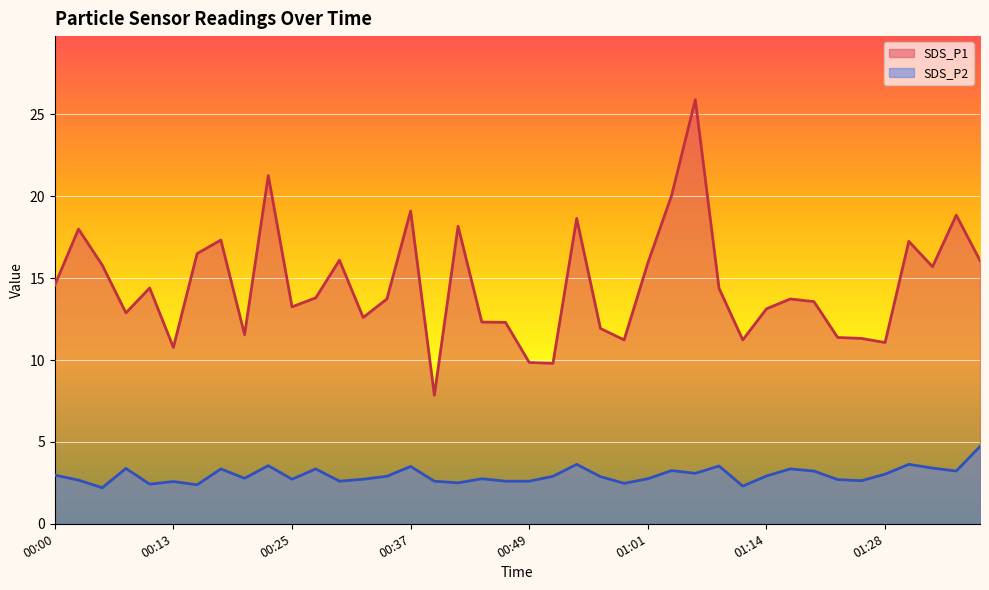

True or false: SDS_P1 and SDS_P2 intersect in this chart.

False